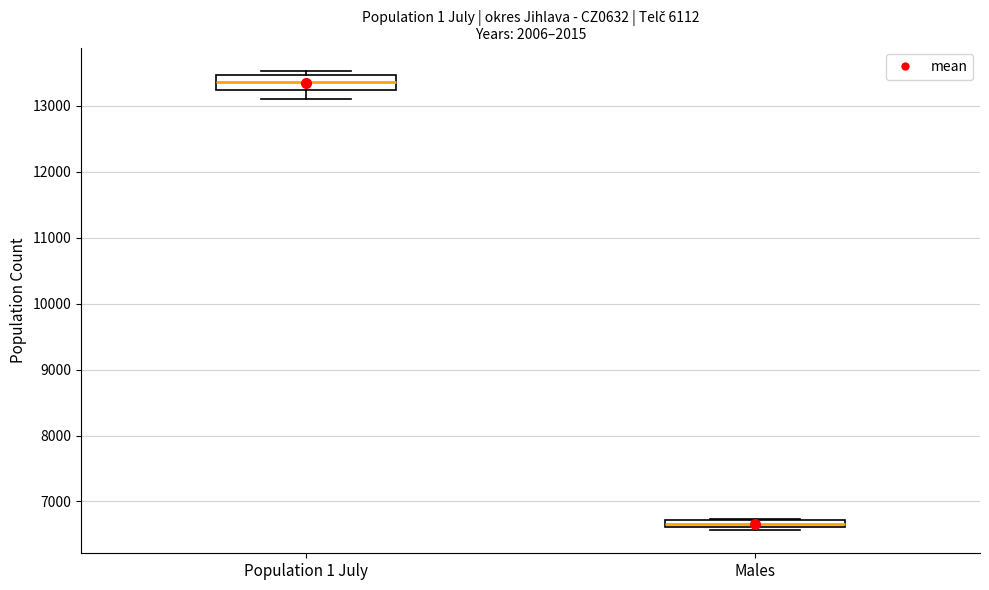

Which box's median line is the highest?

Population 1 July